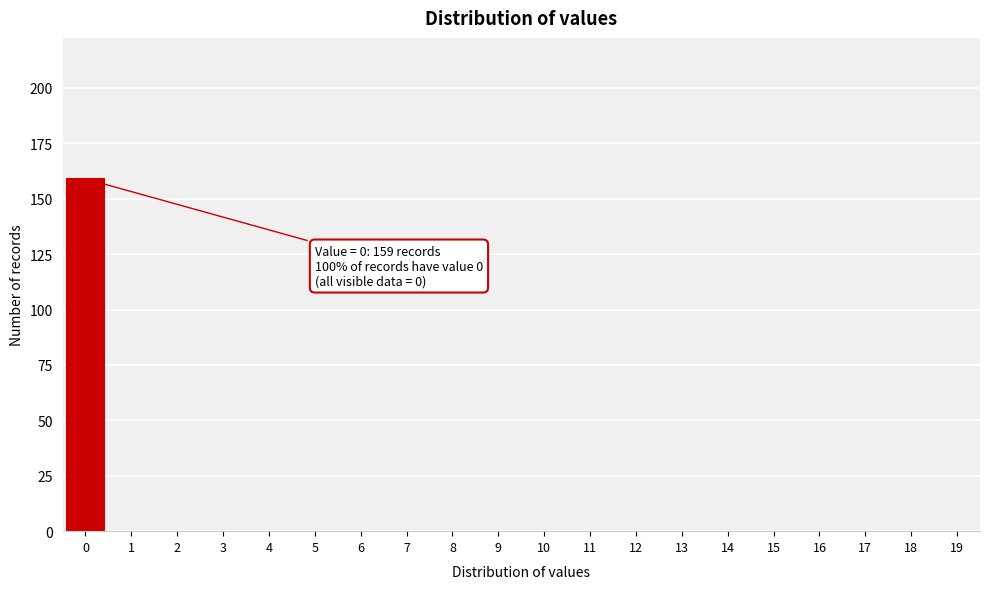

Reading right to left, transcribe all the data shown in this chart.

19=0	18=0	17=0	16=0	15=0	14=0	13=0	12=0	11=0	10=0	9=0	8=0	7=0	6=0	5=0	4=0	3=0	2=0	1=0	0=159